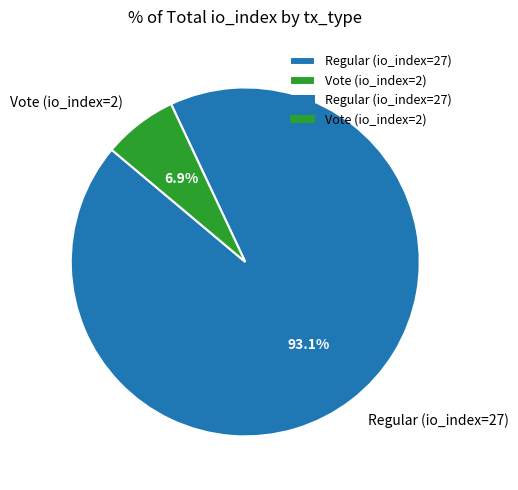

How many slices are in this pie chart?

2